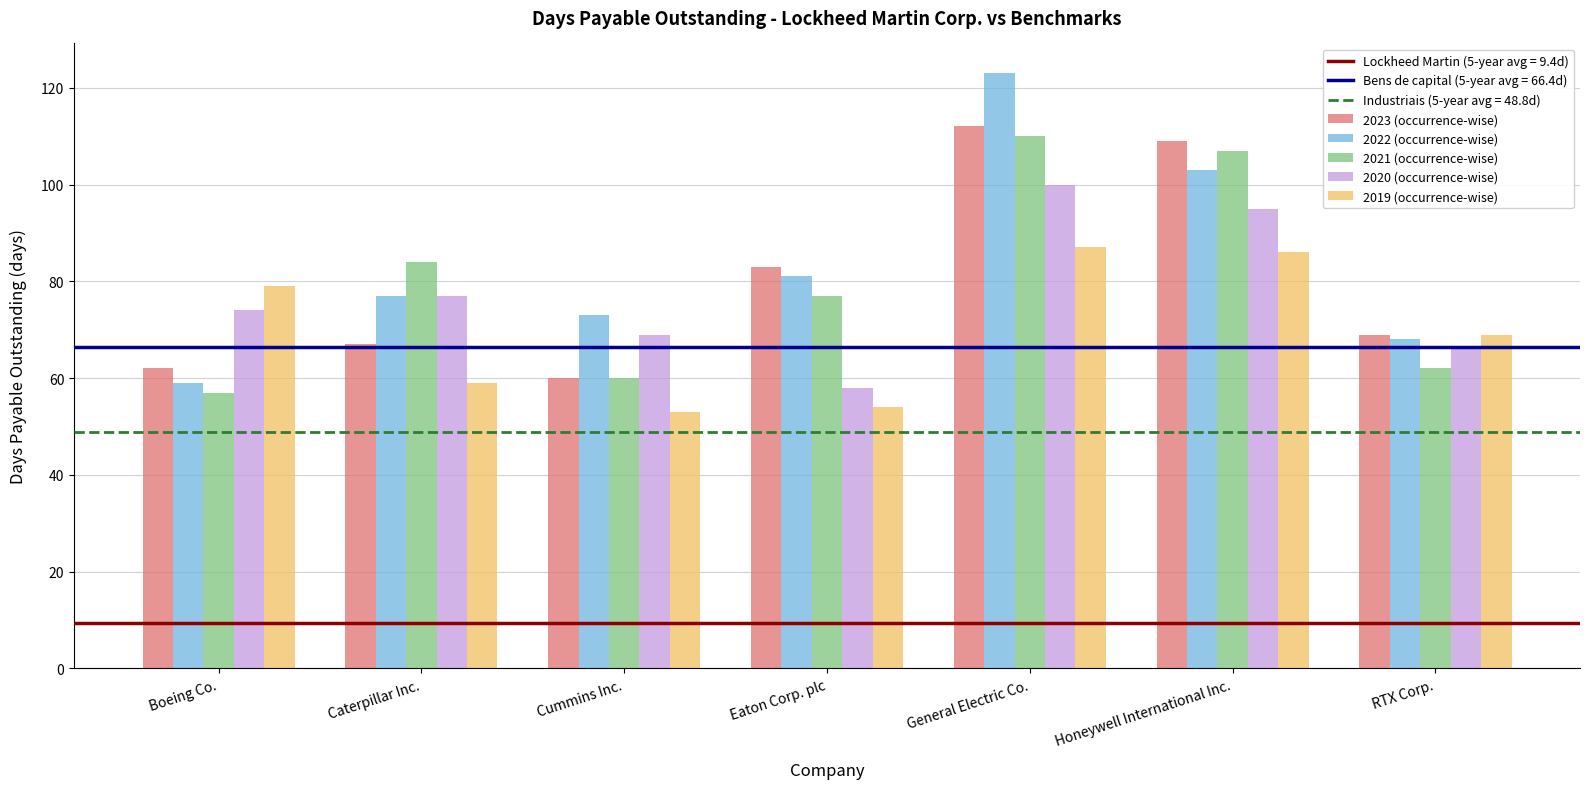

Which series has the largest total across all categories?

2022 (occurrence-wise)